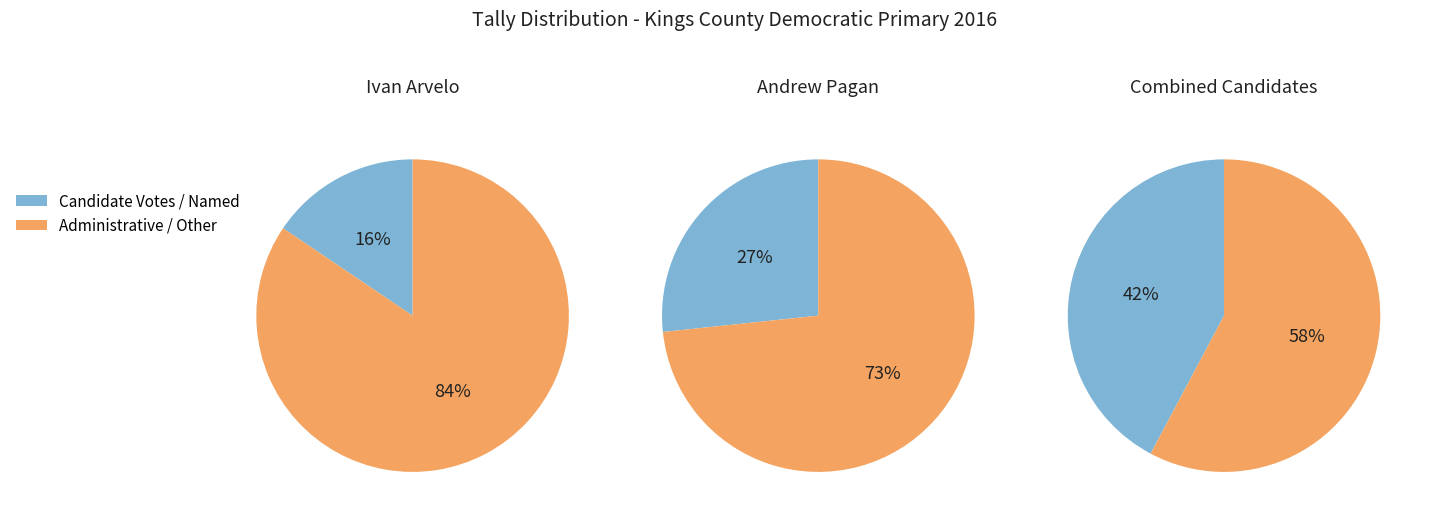

True or false: Absentee/Military accounts for 15% of the total.

False